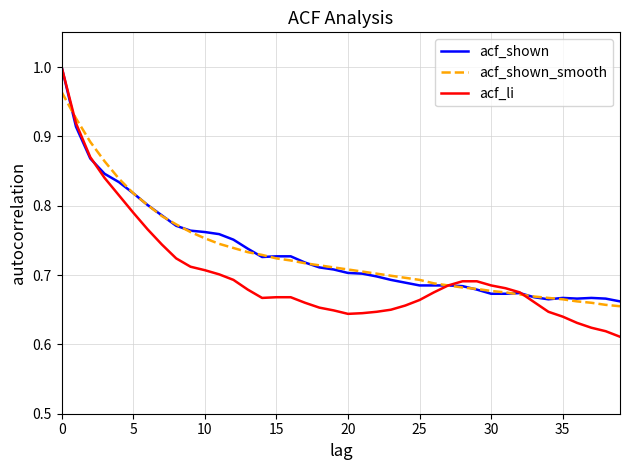

Which series has the widest spread of values?

acf_li